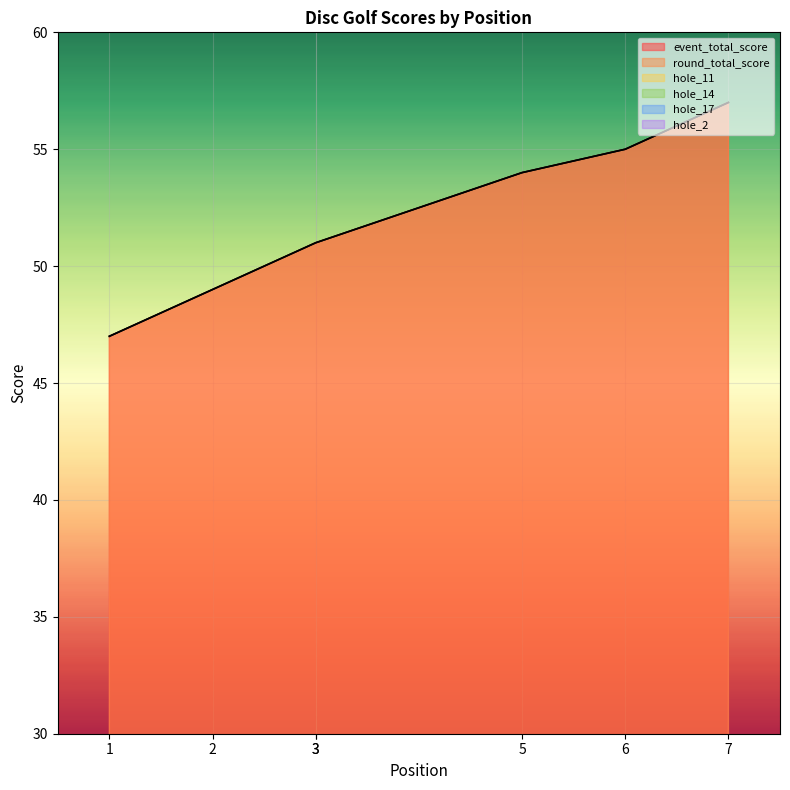

Which category has the lowest value across all series?

1